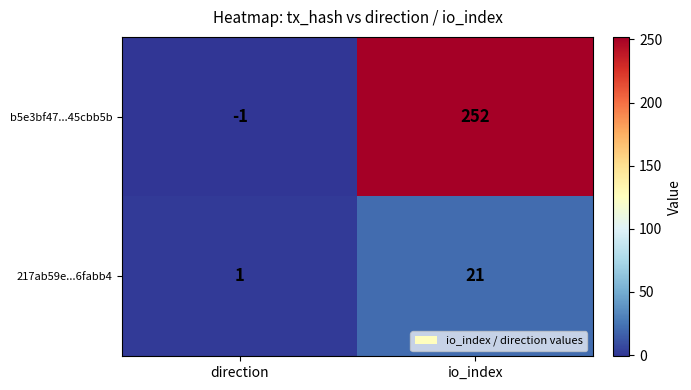

At how many categories does at least one series exceed 225?

1